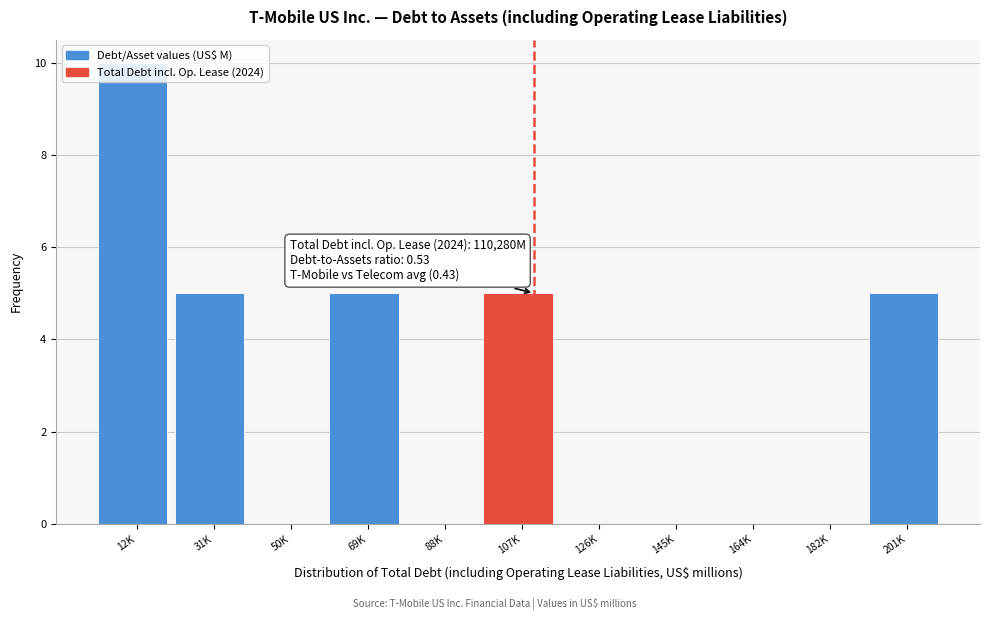

Which category has the highest value across all series?

12K